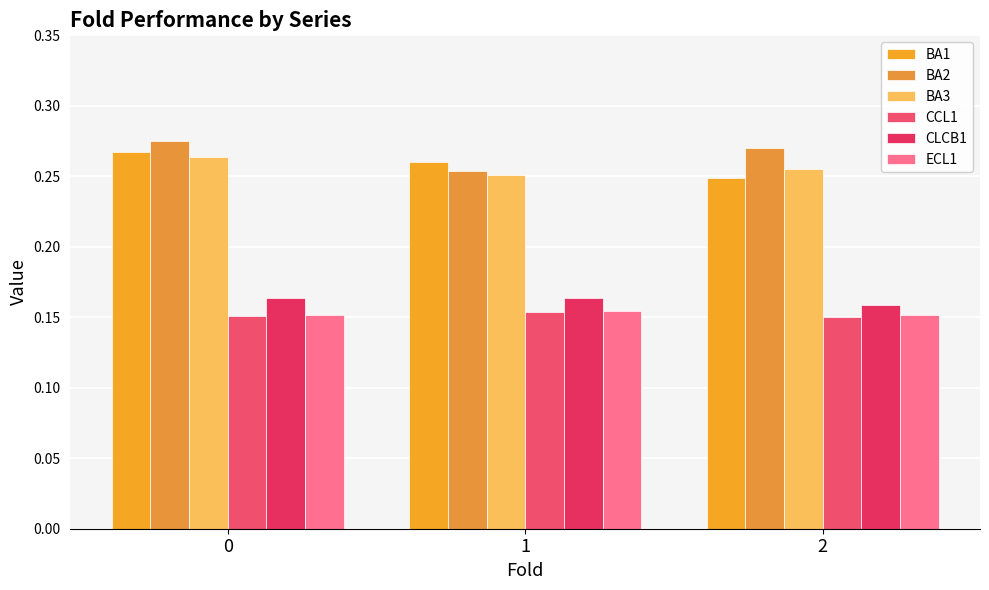

What is the spread (max minus min) of values at 0?

0.1